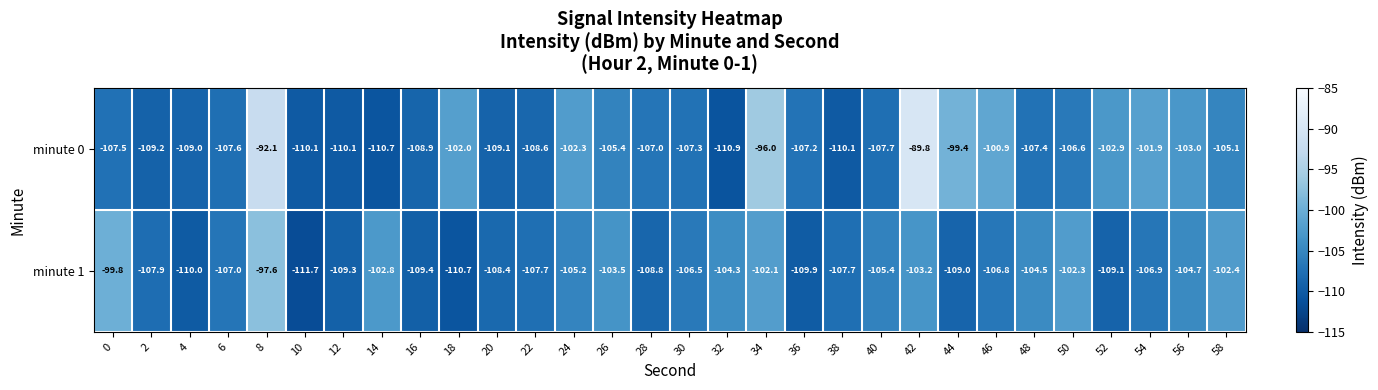

At which category is the sum across all series the highest?

8